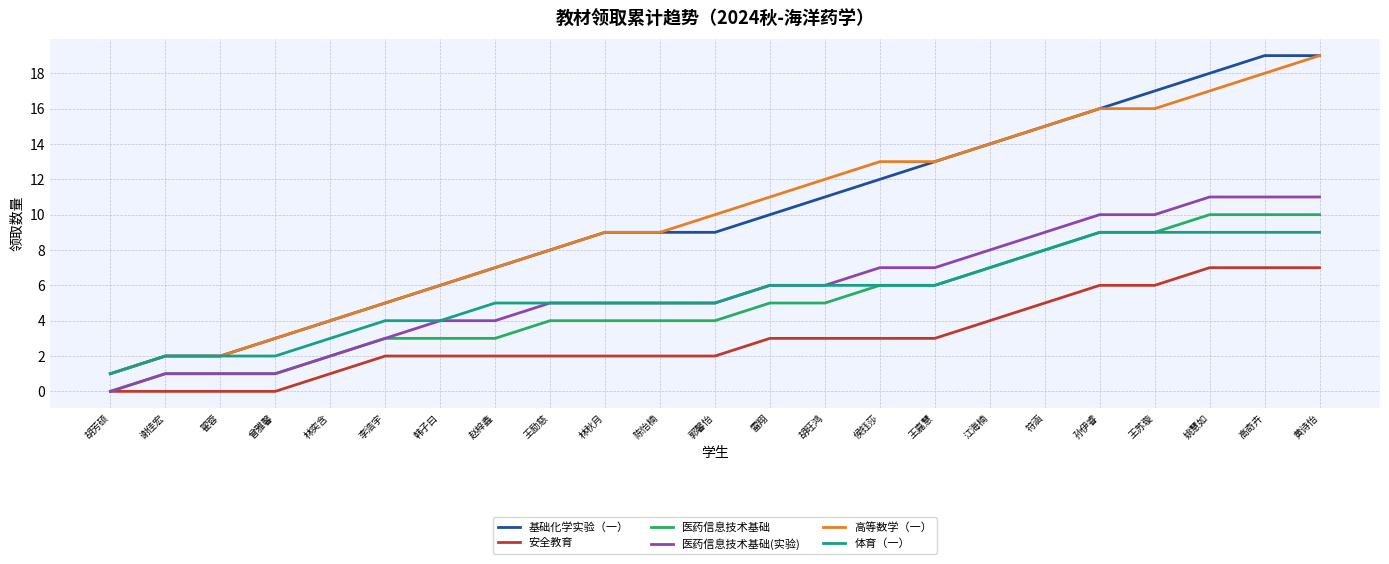

What is the difference between the maximum and minimum values in the 安全教育 series?

7